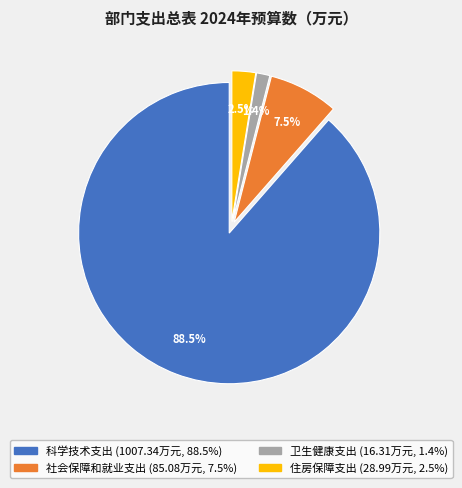

Is there a majority slice in this chart?

Yes